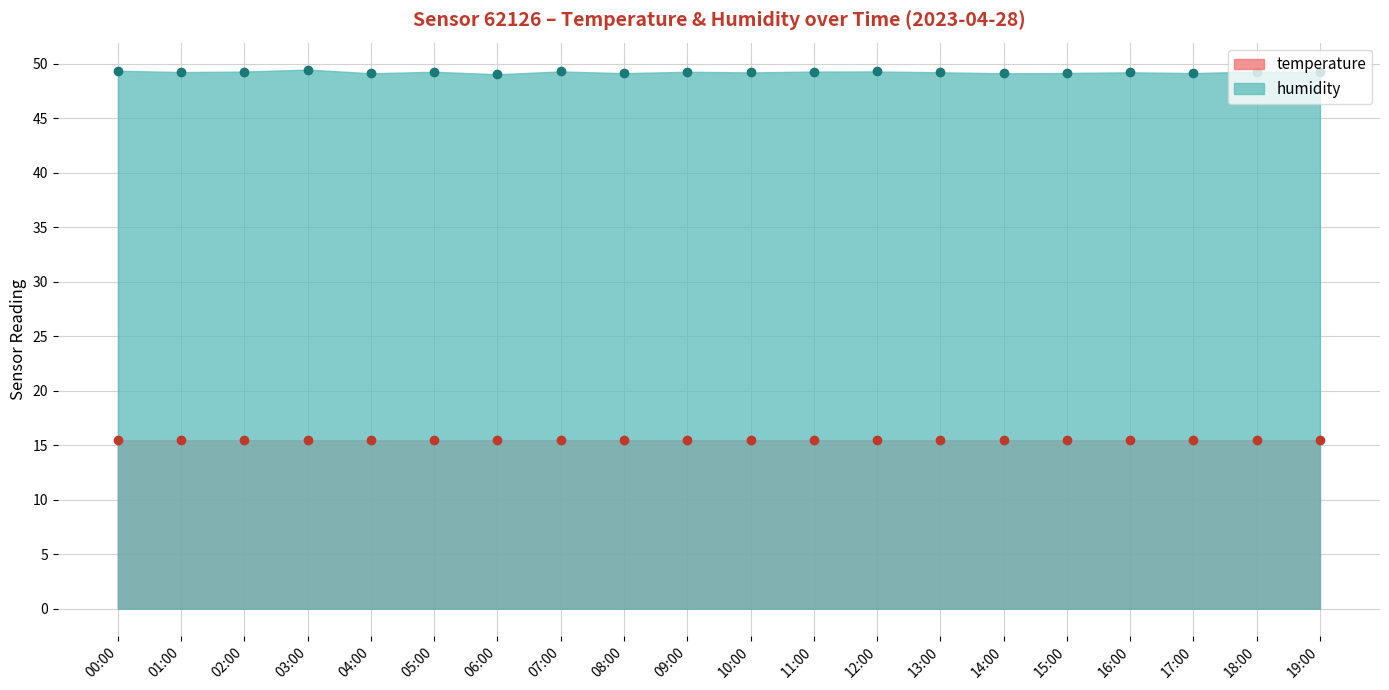

What is the label of the 3rd point from the left?

02:00